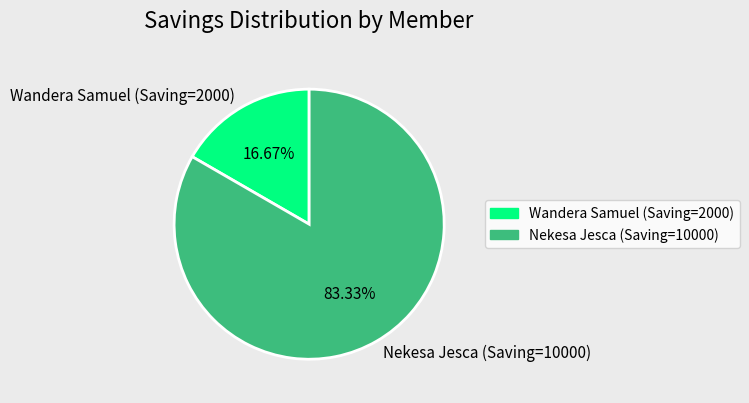

Count the number of slices in the pie.

2